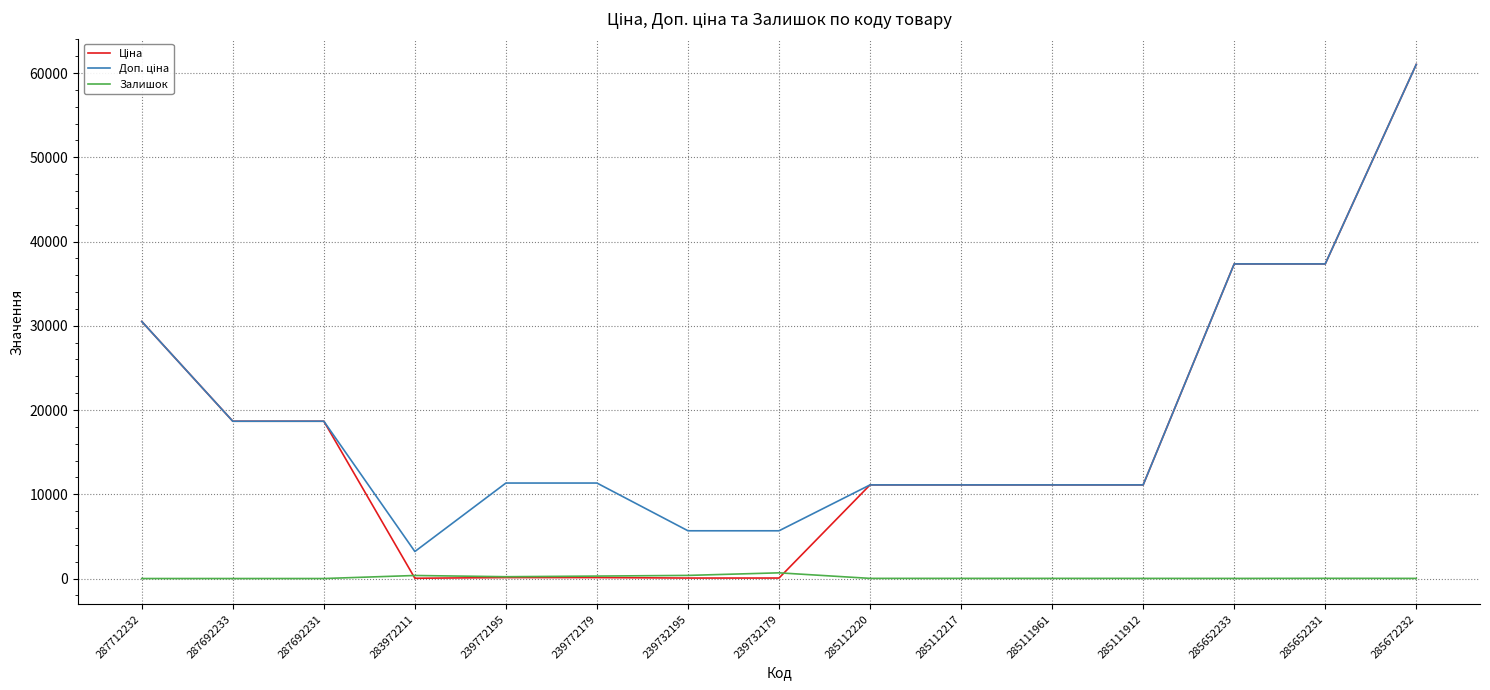

Which category has the highest value across all series?

285672232